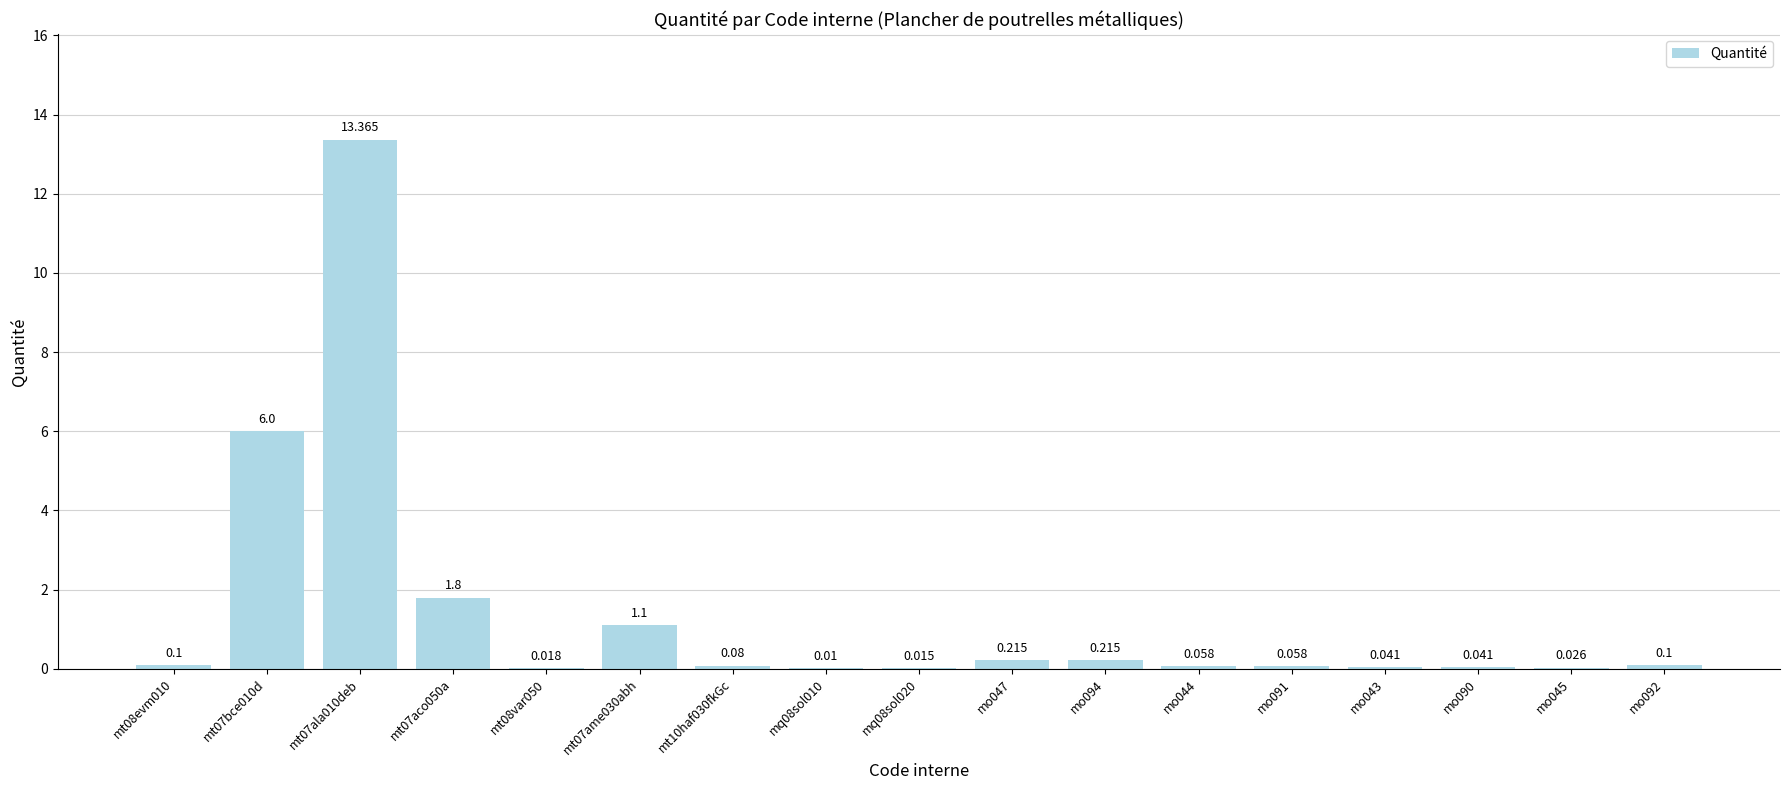

List the labels in order of value, smallest first.

mq08sol010, mq08sol020, mt08var050, mo045, mo043, mo090, mo044, mo091, mt10haf030fkGc, mt08evm010, mo092, mo047, mo094, mt07ame030abh, mt07aco050a, mt07bce010d, mt07ala010deb